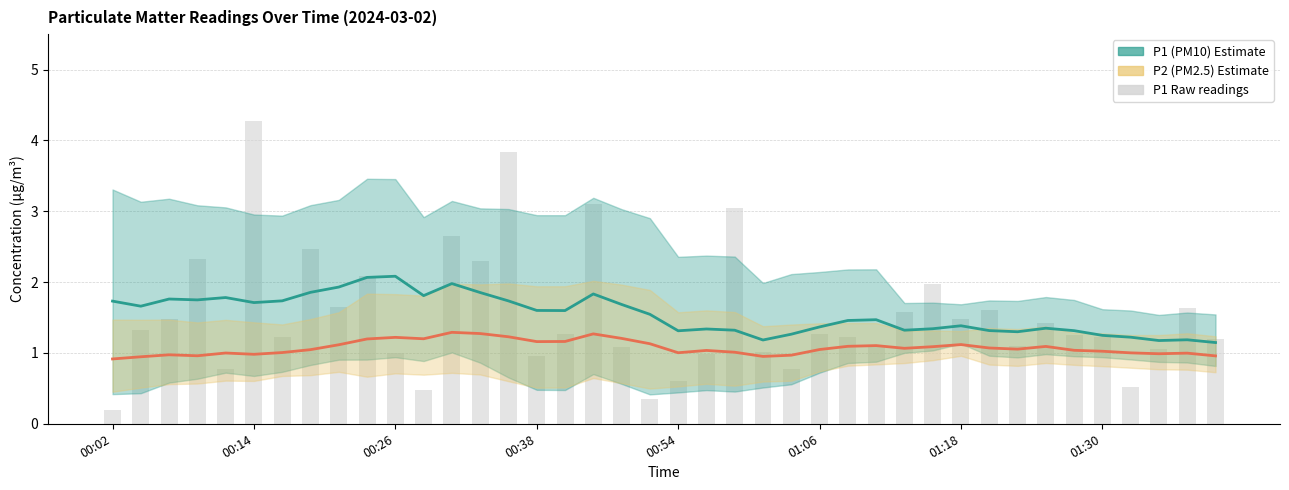

What is the difference between the maximum and minimum values in the P1 (PM10) Estimate series?

0.9